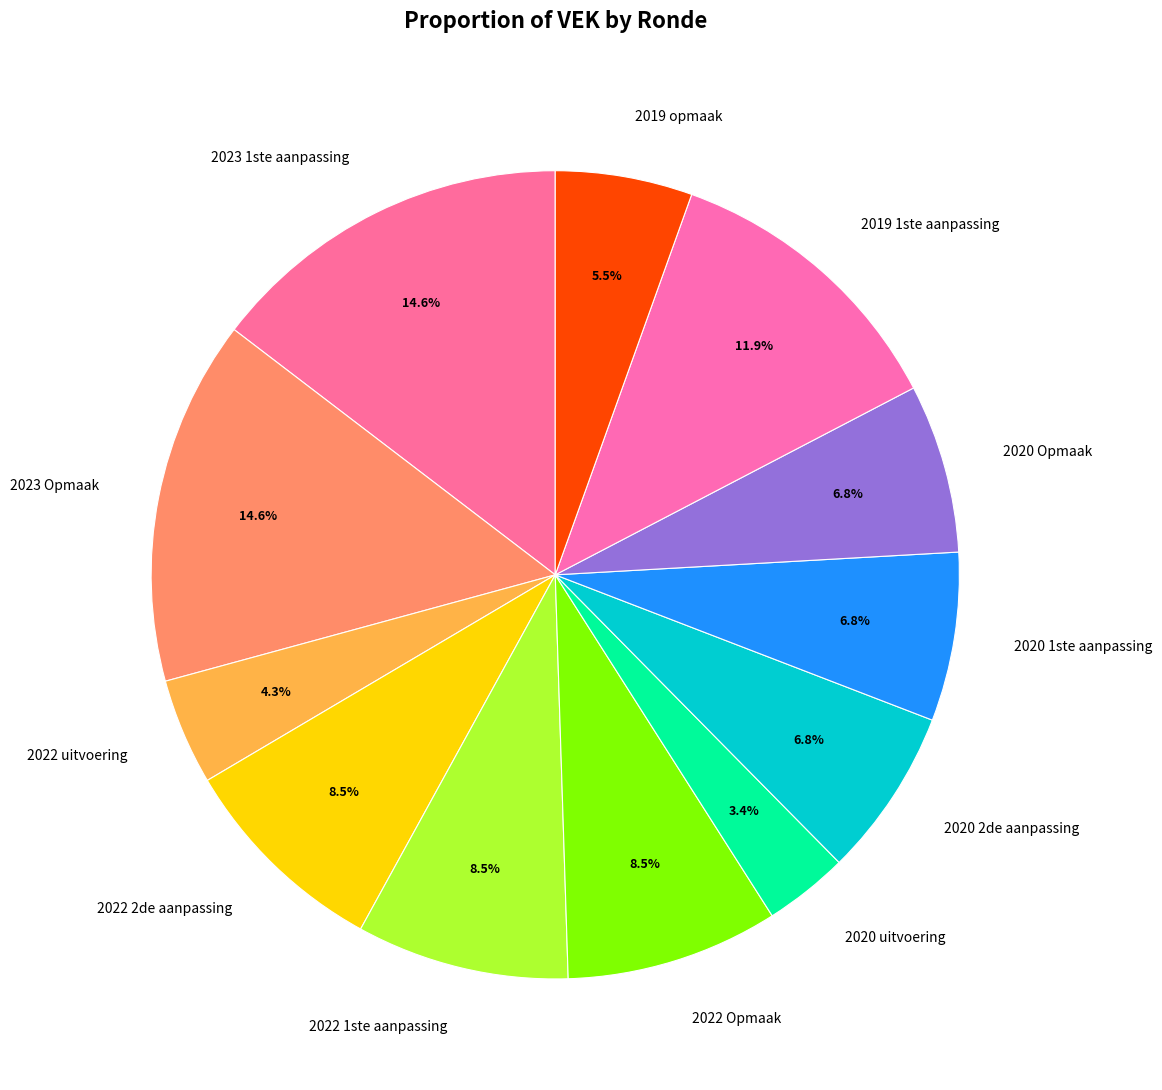

What portion of the pie excludes 2020 uitvoering?

96.6%